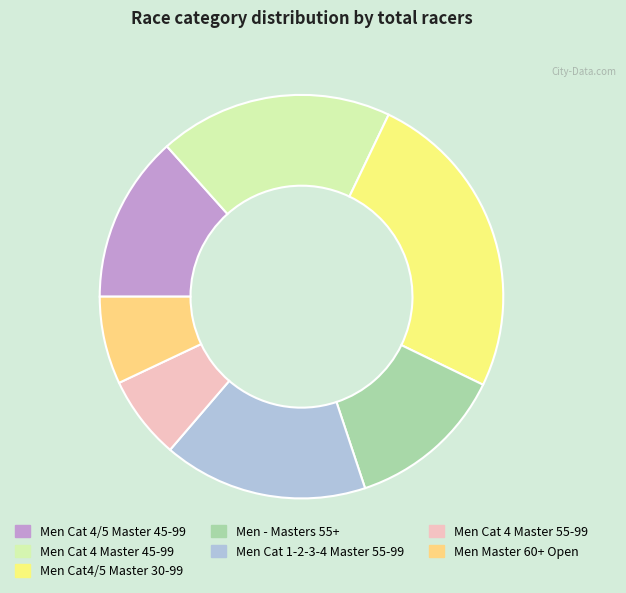

The Men Cat4/5 Master 30-99 slice represents 25% of the pie. True or false?

True